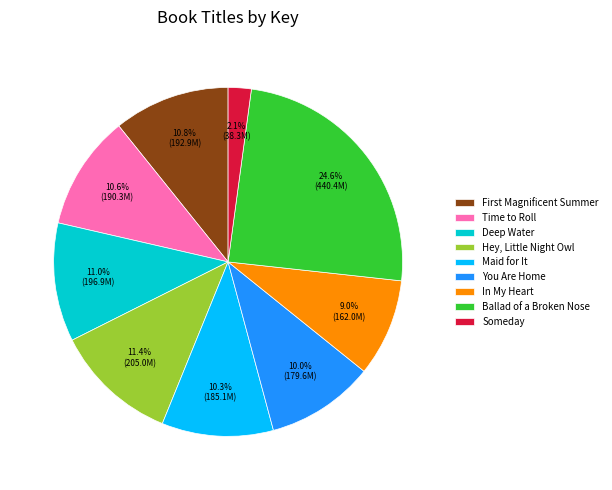

To the nearest percent, what percentage of the pie is Time to Roll?

11%